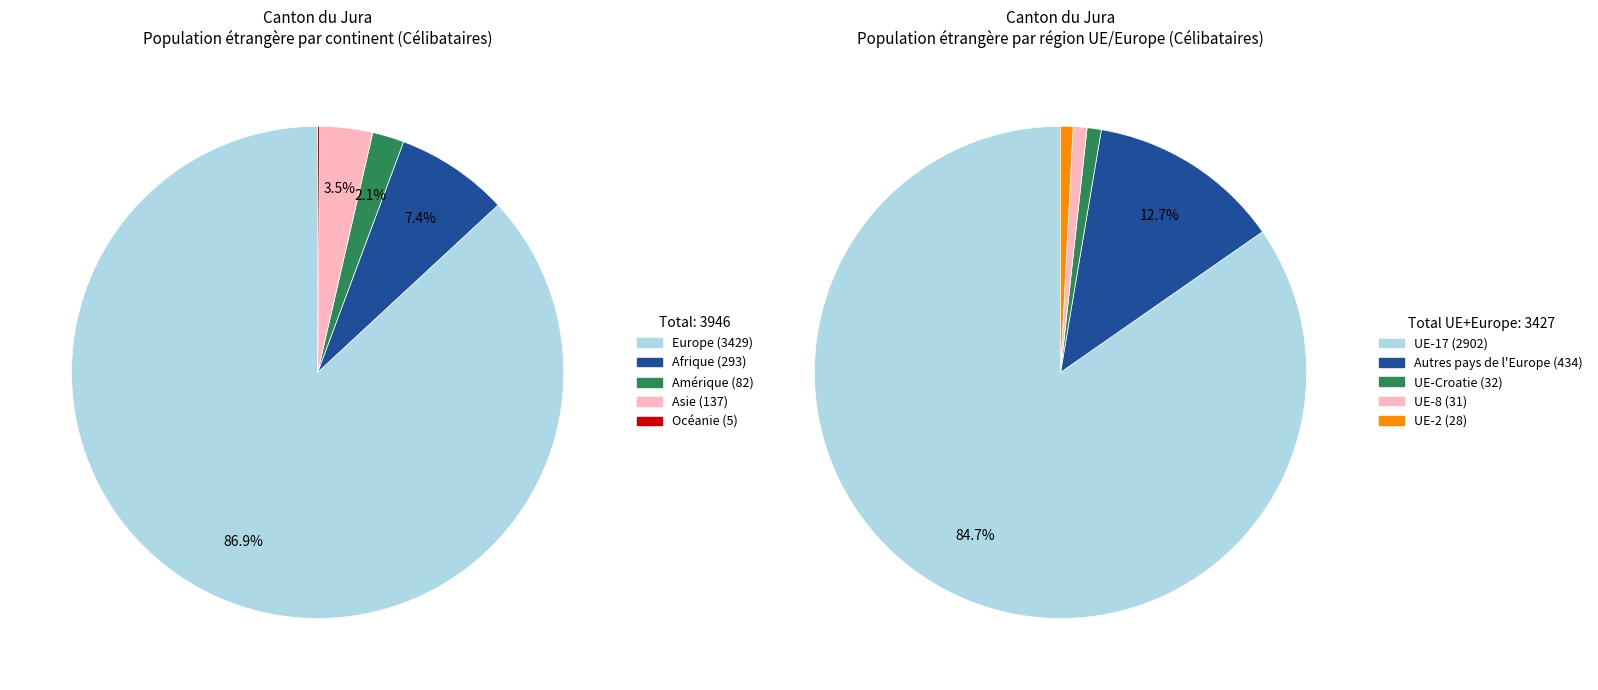

What is the smallest slice in the pie chart?

Océanie